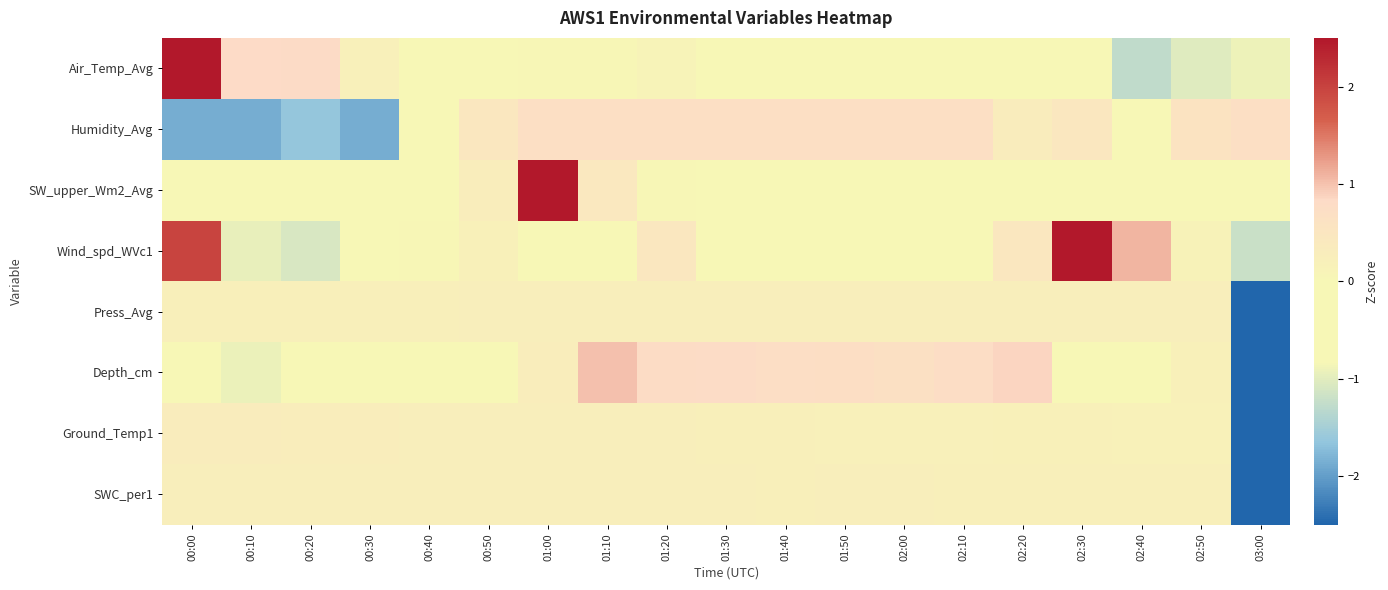

At which category is the sum across all series the highest?

01:00